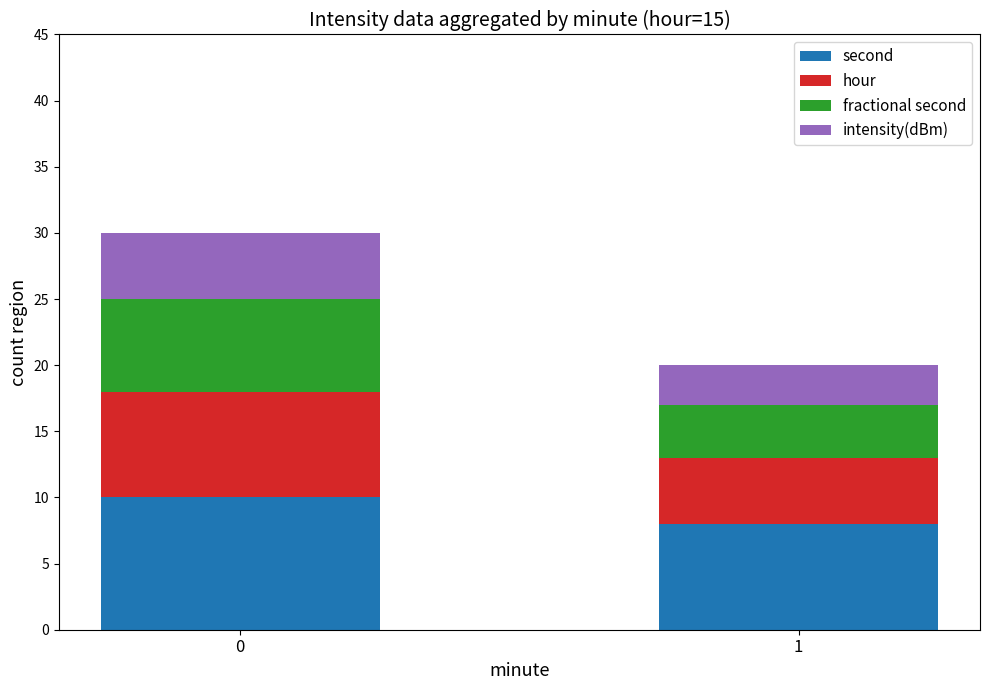

What is the total value across all series at 0?

30